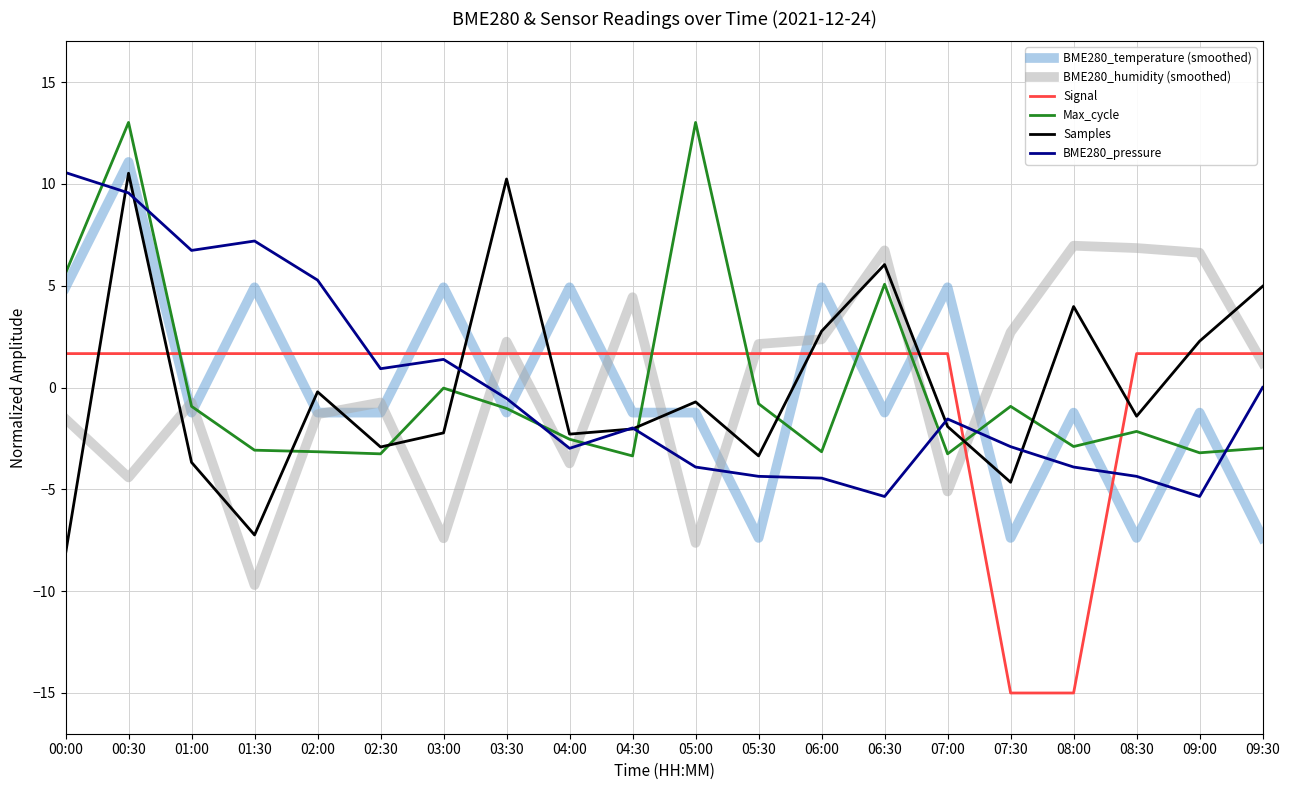

What is the minimum value for BME280_pressure?

-5.4